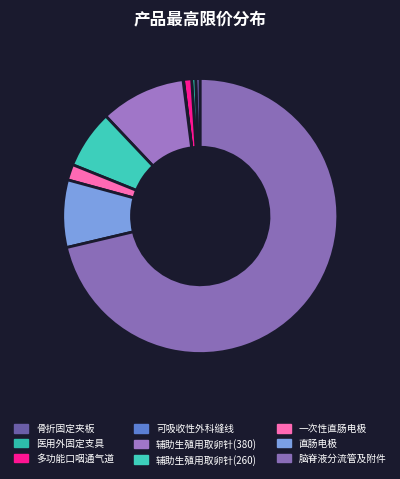

How much of the chart is everything except 一次性直肠电极?

98.2%